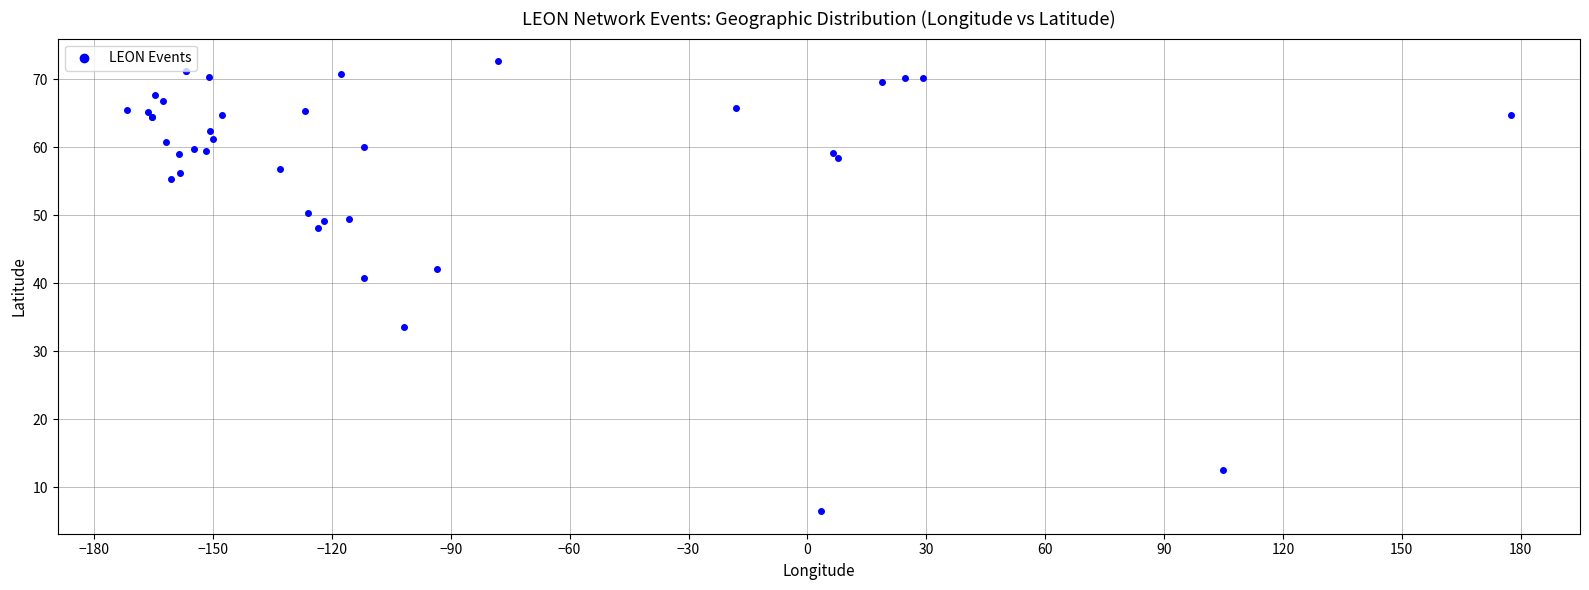

What Y value in the scatter plot is closest to 39?

40.8